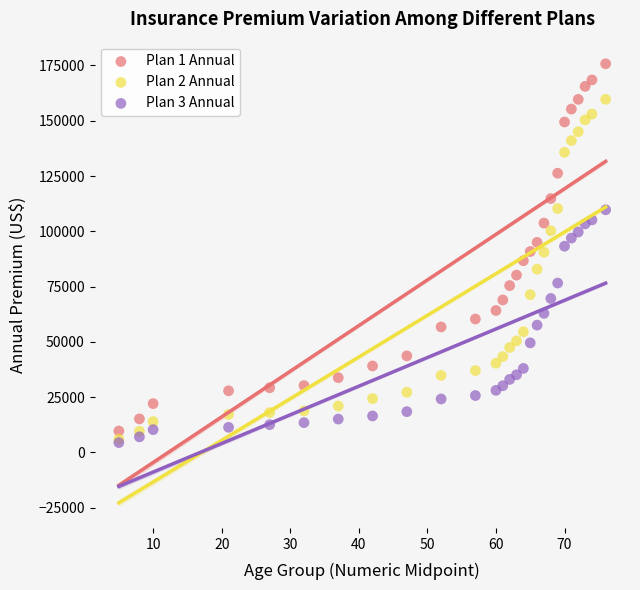

What are all the series names shown in the legend?

Plan 1 Annual, Plan 2 Annual, Plan 3 Annual